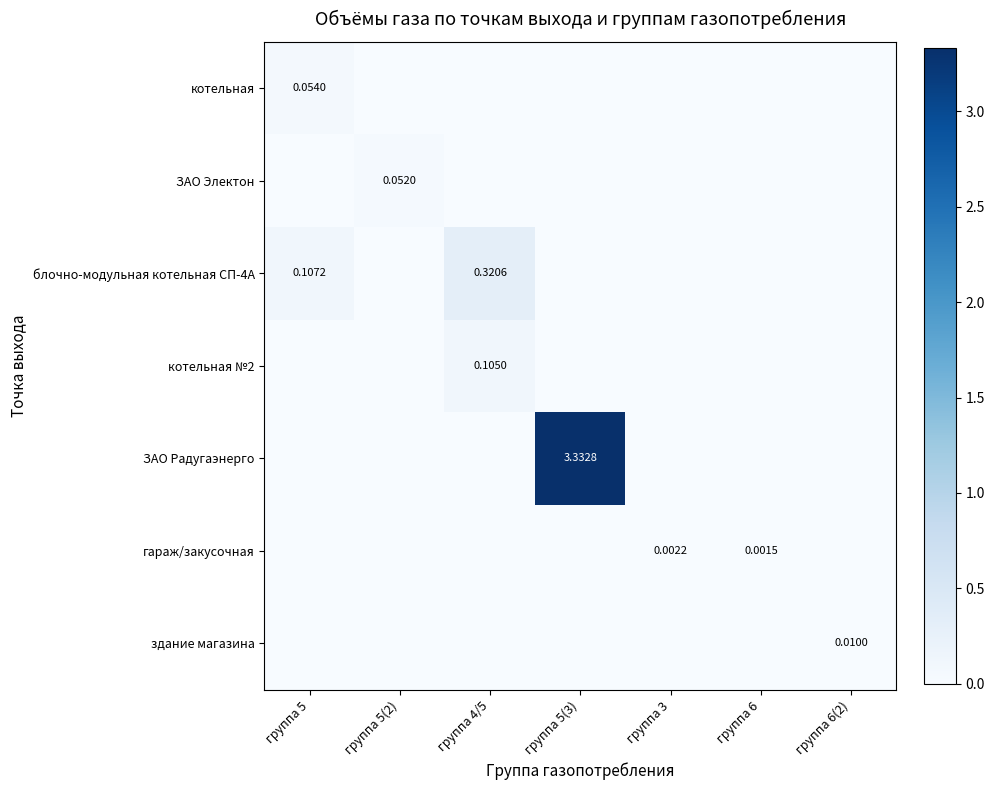

What is the difference between the second highest and second lowest values in the блочно-модульная котельная СП-4А series?

0.1